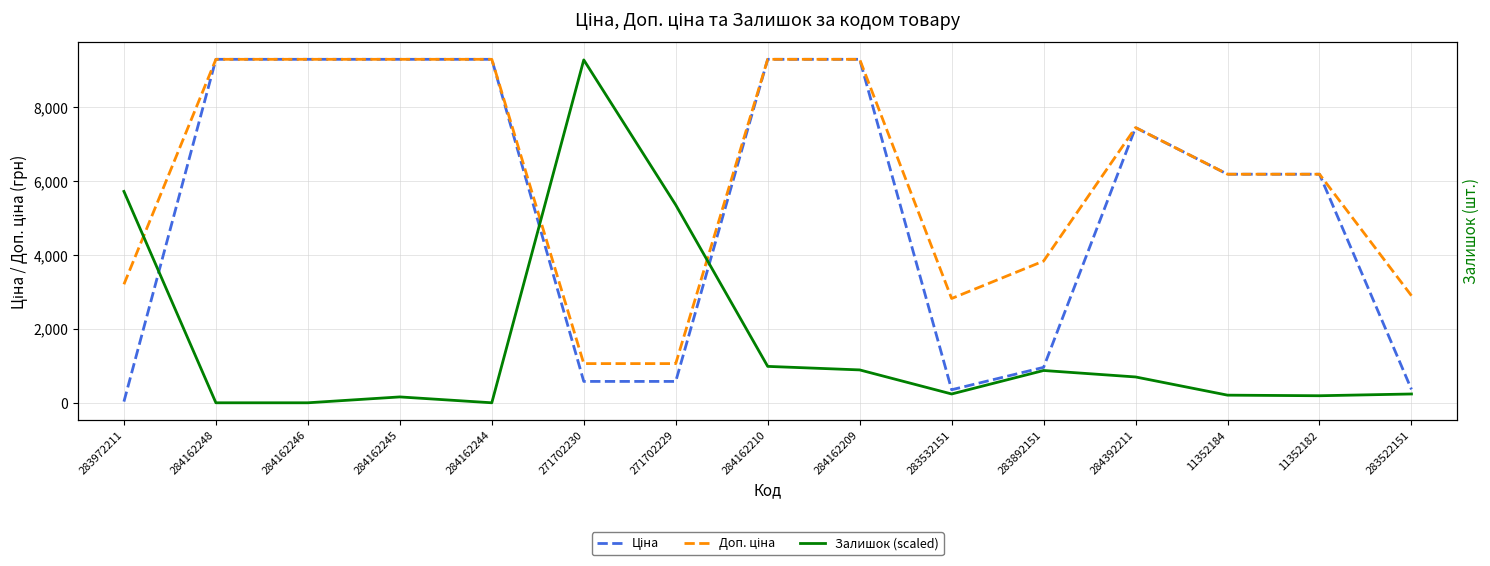

What is the difference between the highest and lowest values at 284162244?

9290.5